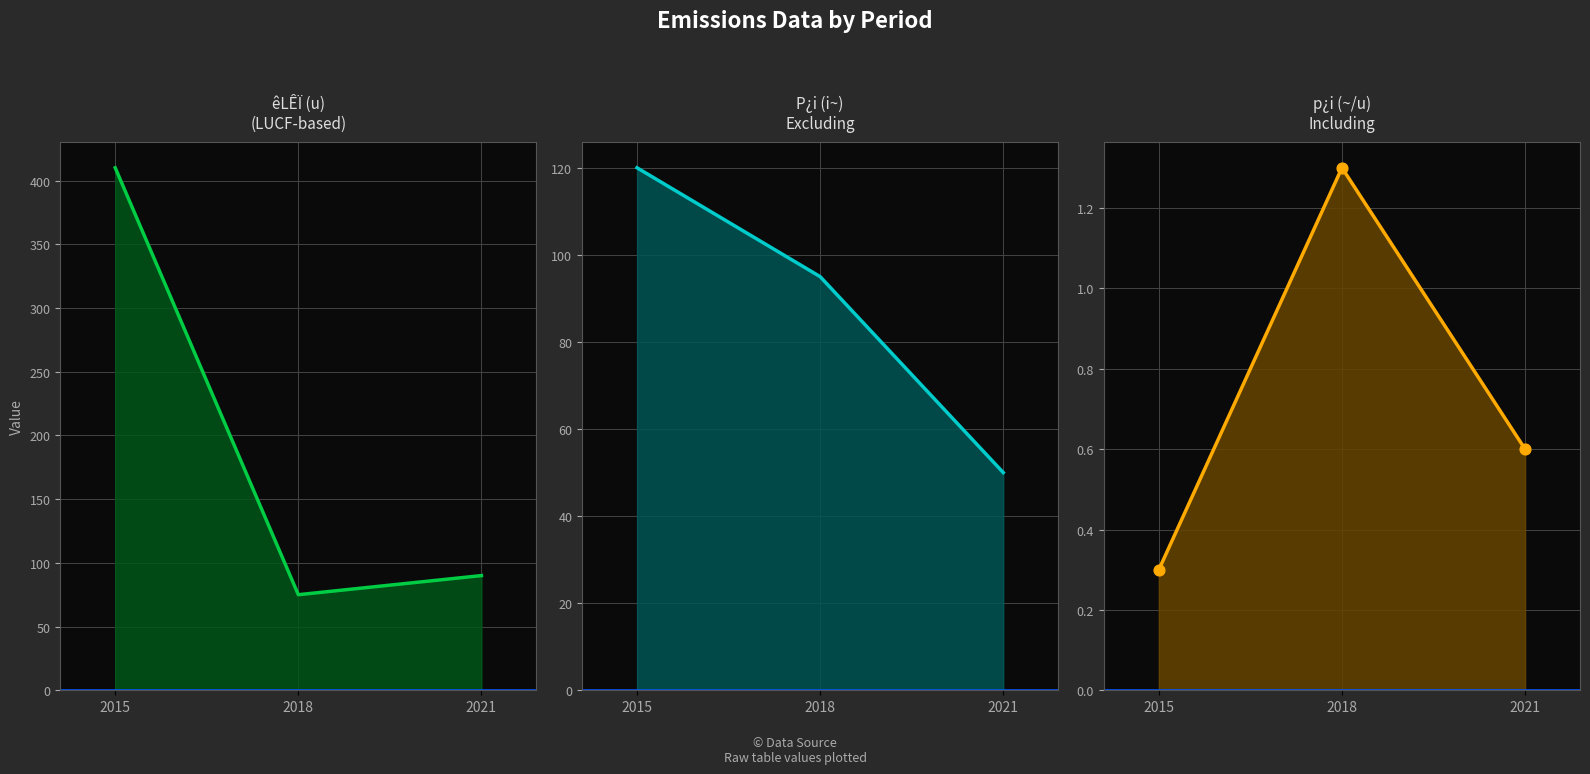

At how many categories does at least one series exceed 3?

3